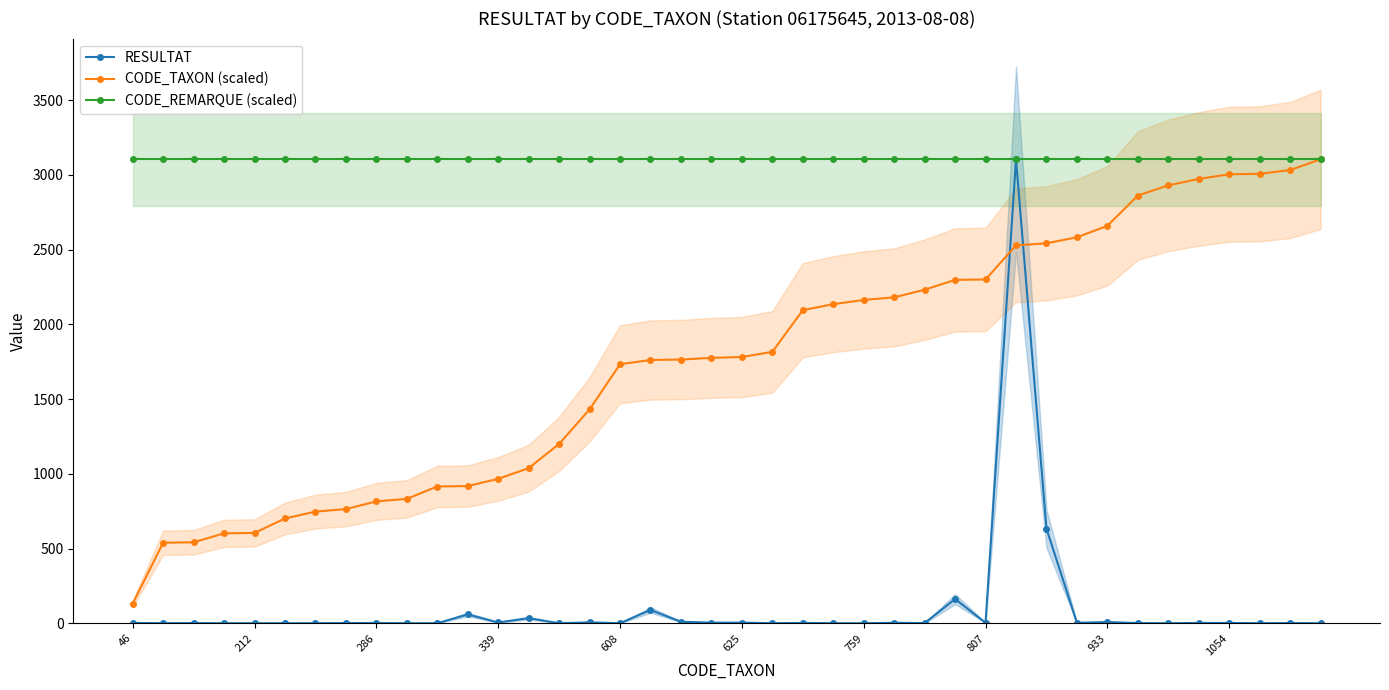

Is the value of CODE_TAXON (scaled) at 37 greater than the value of CODE_REMARQUE (scaled) at 33?

No